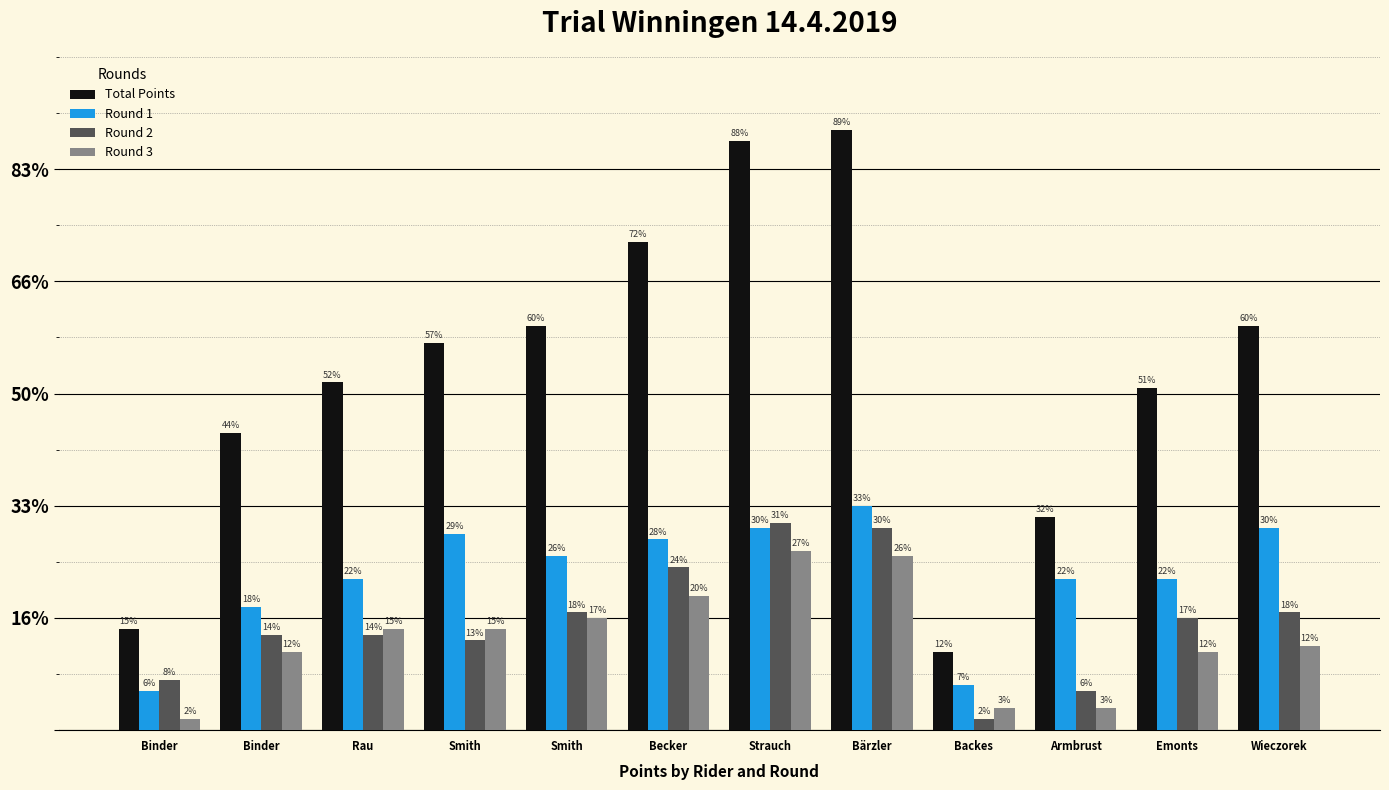

What are all the series names shown in the legend?

Total Points, Round 1, Round 2, Round 3